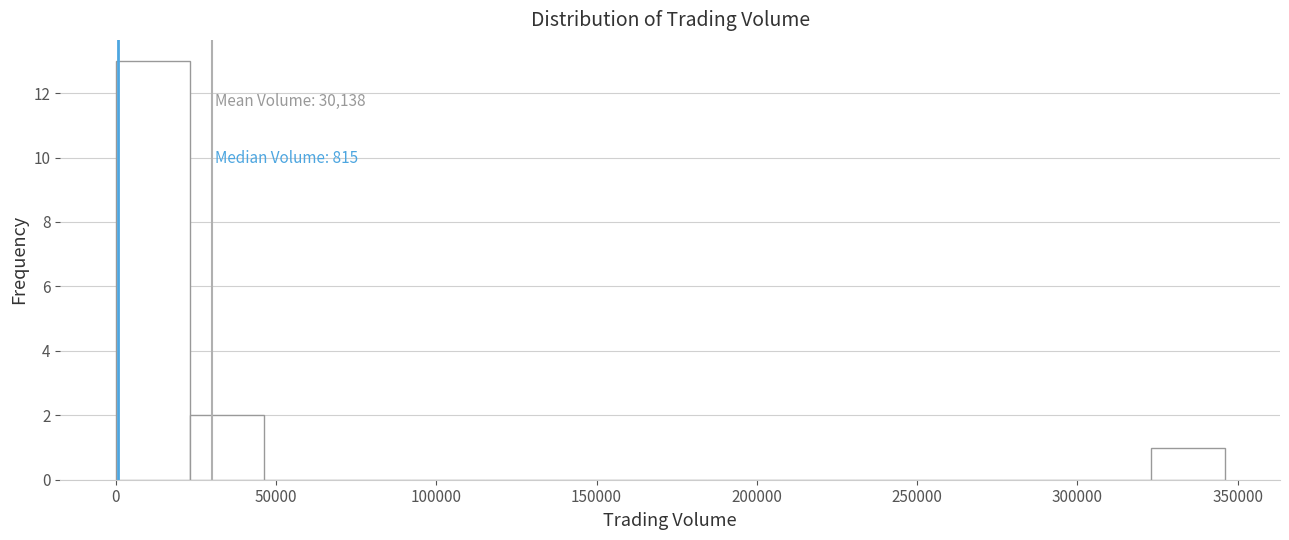

Which range on the x-axis has the tallest bar?

0 to 25000